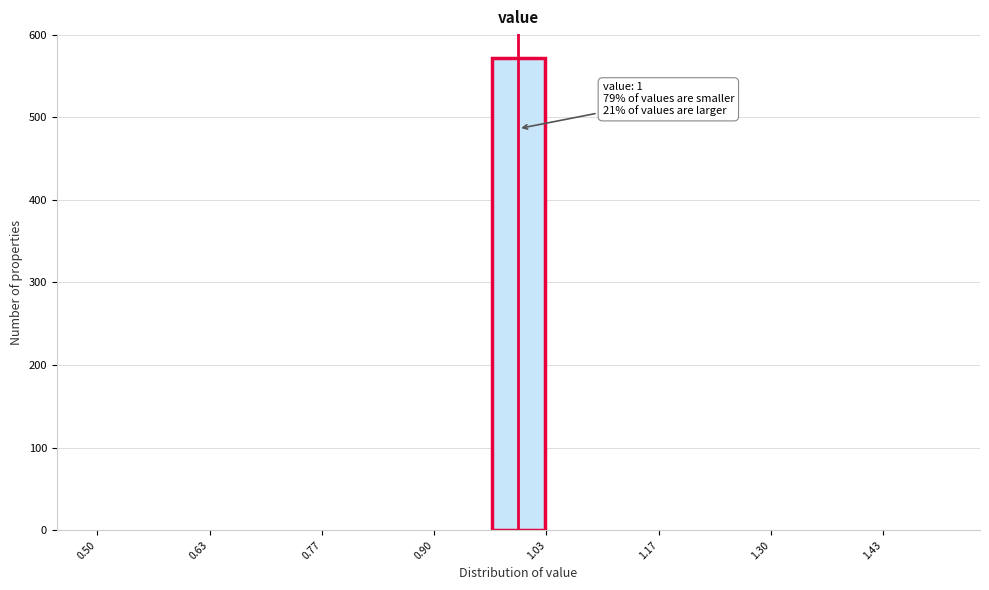

Read against the x-axis, roughly where is the centre of the tallest bar?

1.00